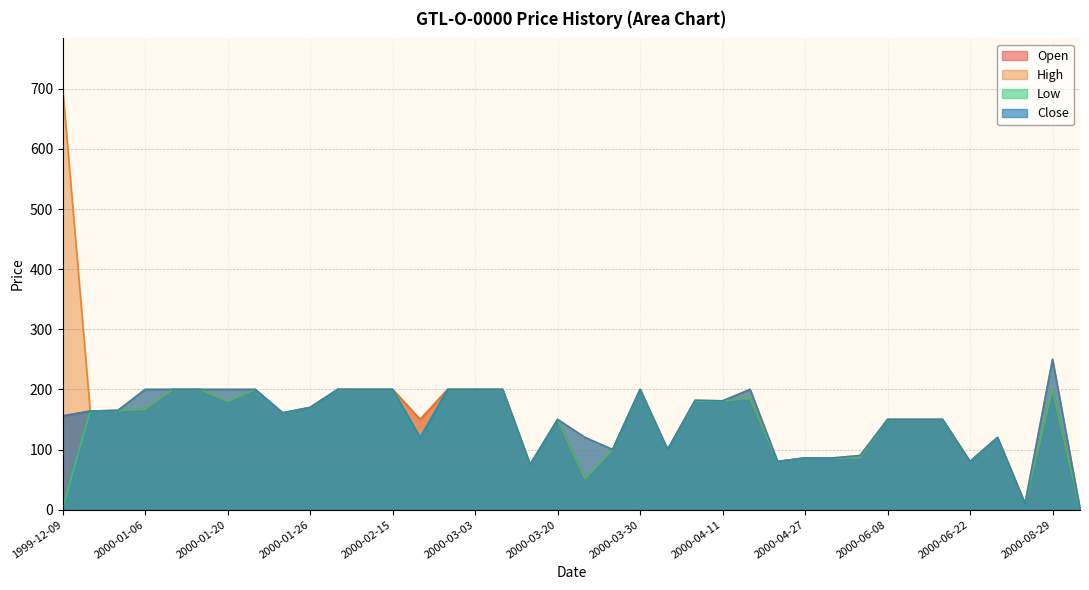

True or false: Open and Close cross at least once.

False